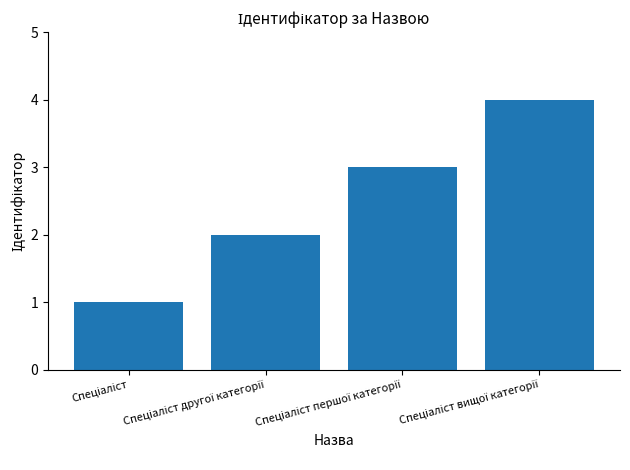

How many values are below 3?

2